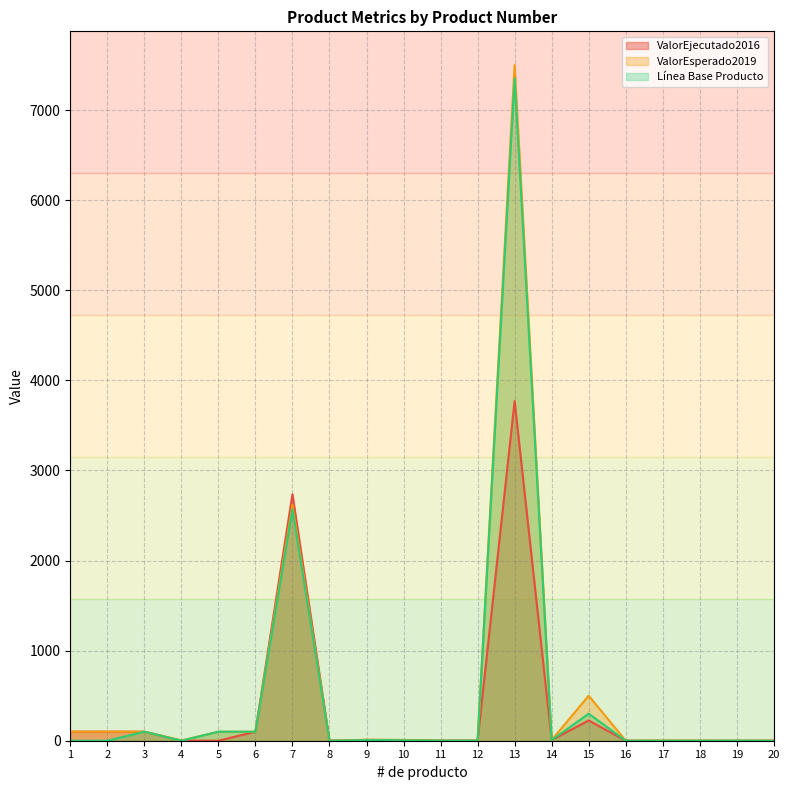

How many lines are shown in the chart?

3